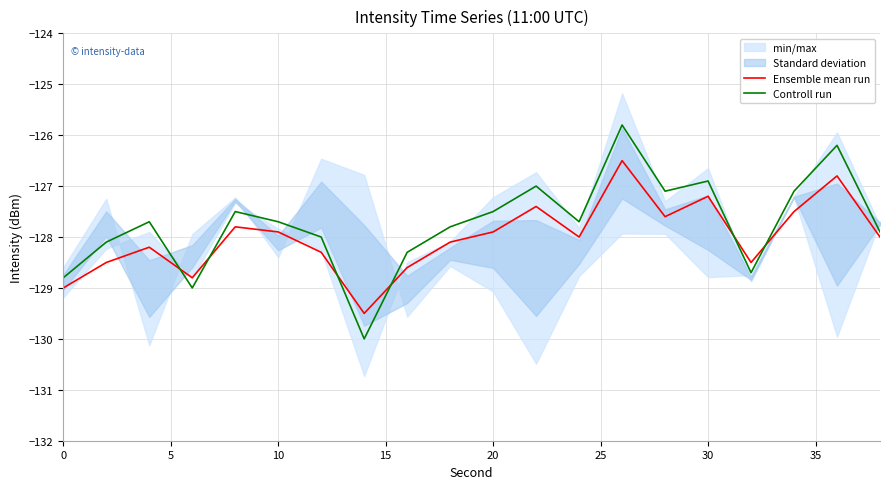

Rank the series at 15 from highest to lowest value.

Ensemble mean run, Controll run